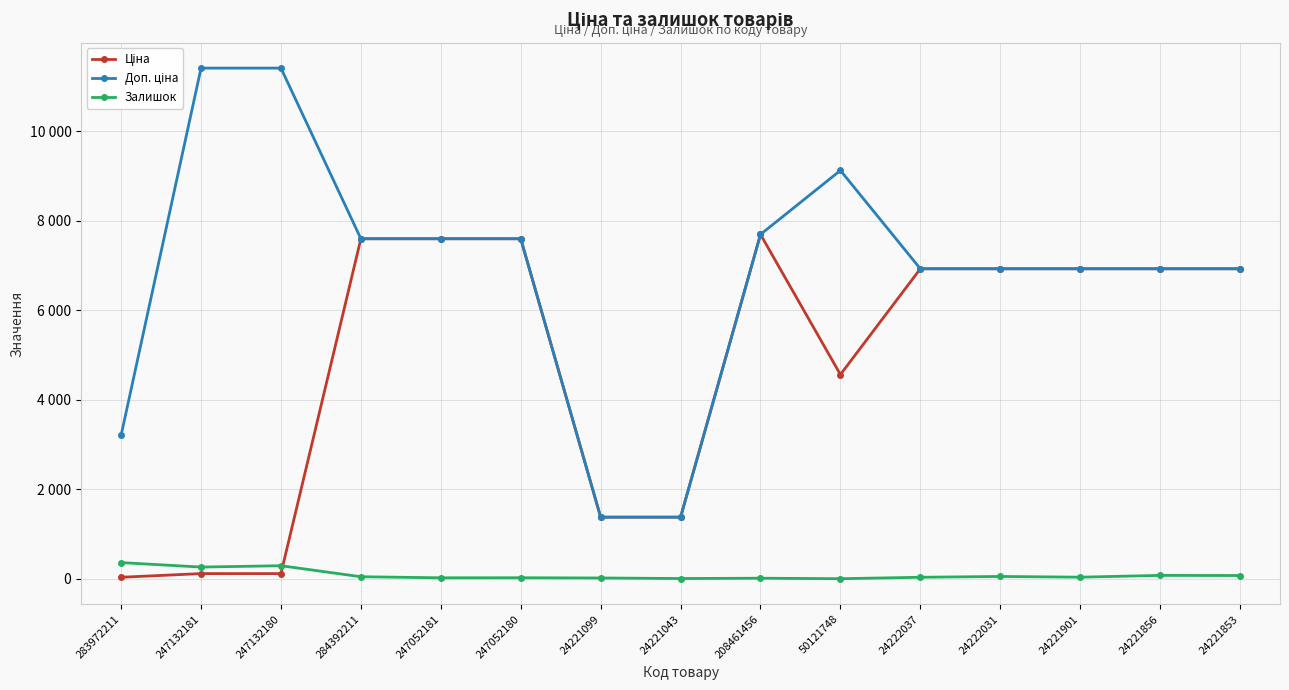

Between 24221099 and 208461456, which series saw the biggest shift?

Доп. ціна